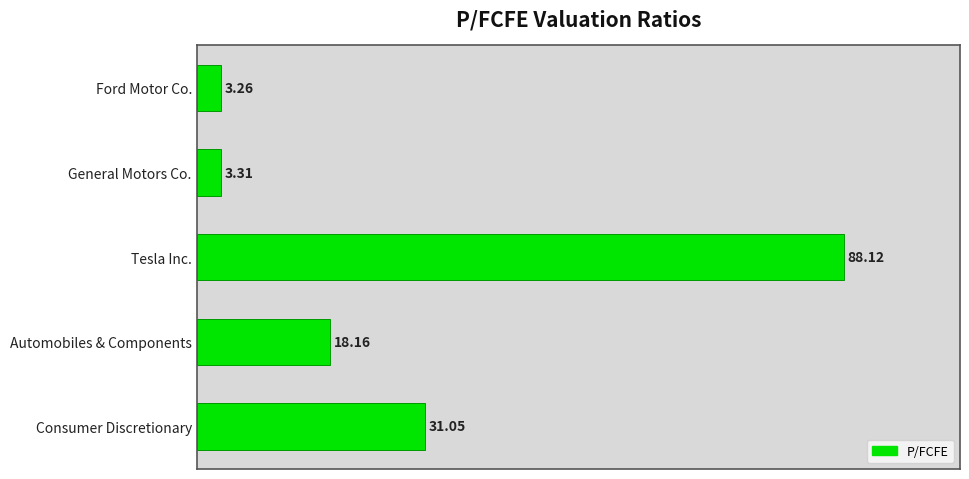

What is the change in value from Ford Motor Co. to Tesla Inc.?

+84.9